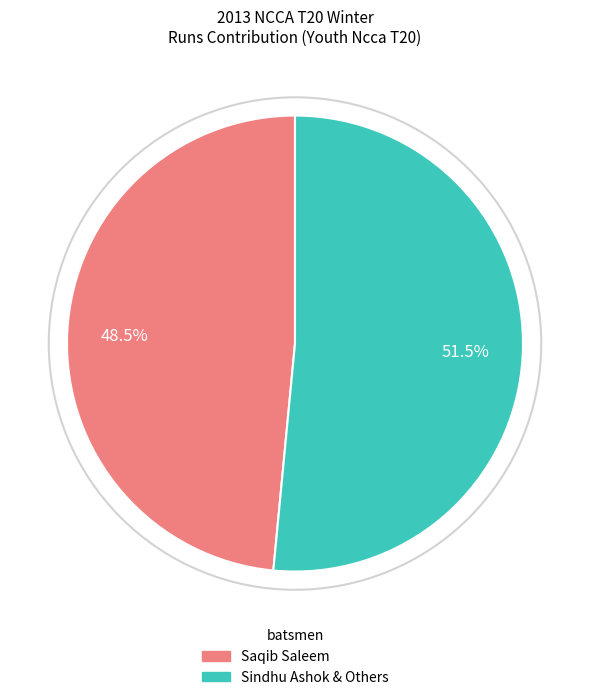

Approximately how many times larger is the value at Saqib Saleem compared to Sindhu Ashok & Others?

0.9